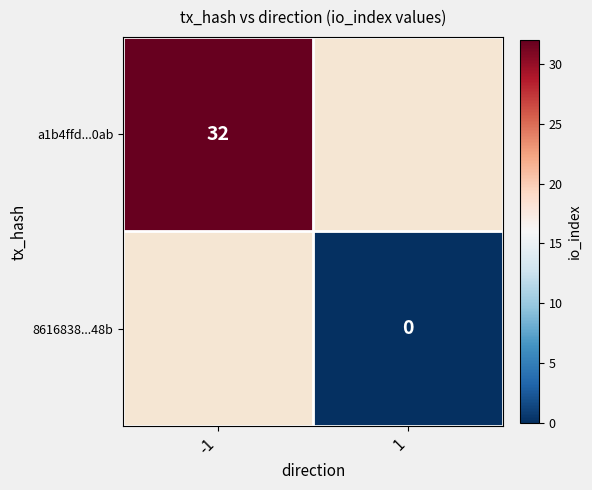

True or false: a1b4ffd...0ab has a value of 19 at -1.

False